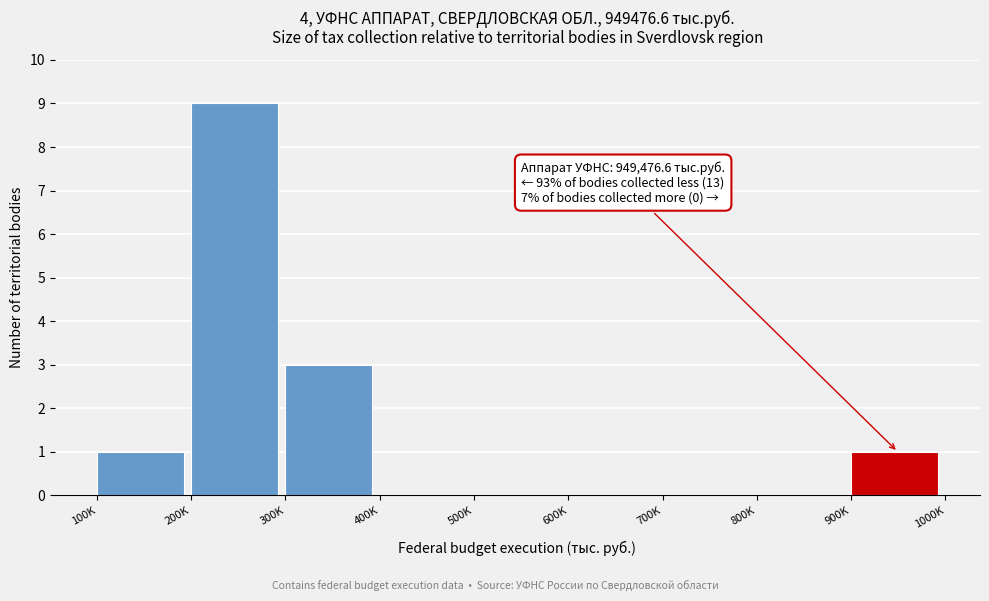

Reading right to left, transcribe all the data shown in this chart.

900K=1	800K=0	700K=0	600K=0	500K=0	400K=0	300K=3	200K=9	100K=1